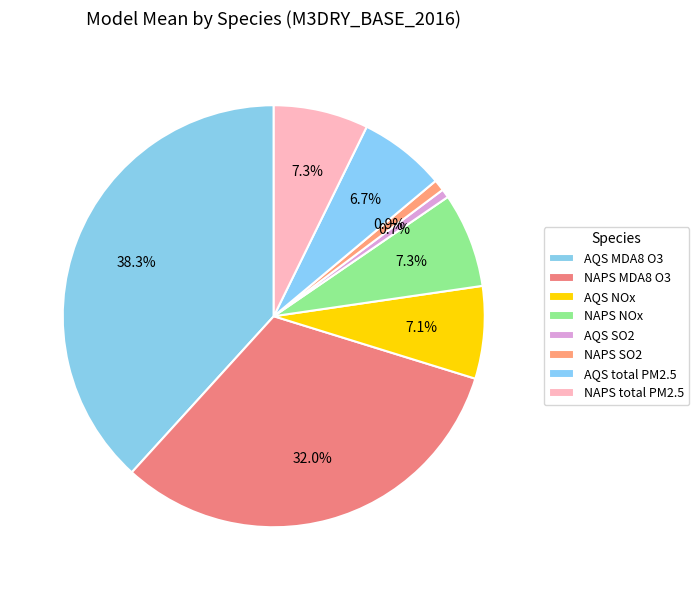

Count the number of slices in the pie.

8